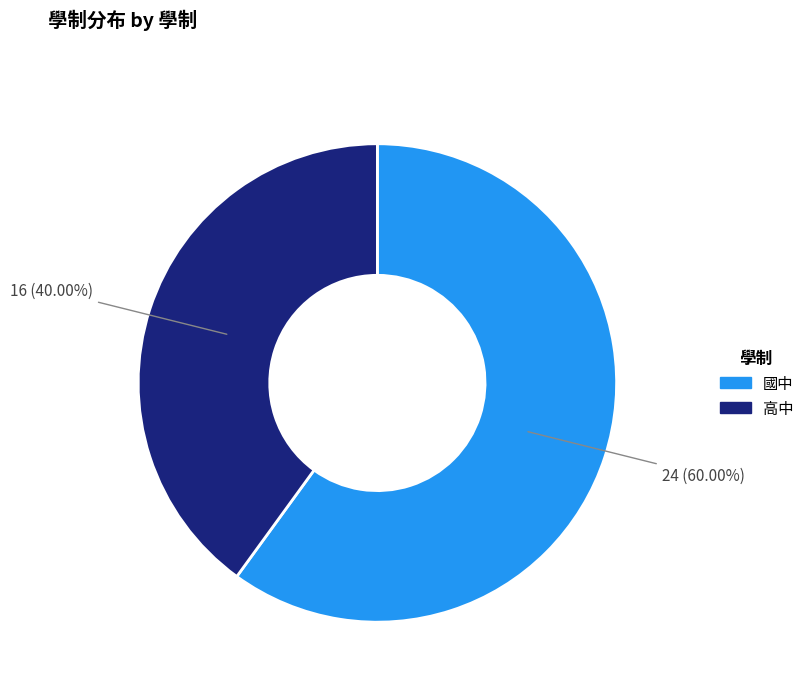

To the nearest percent, what portion does 國中 represent?

60%